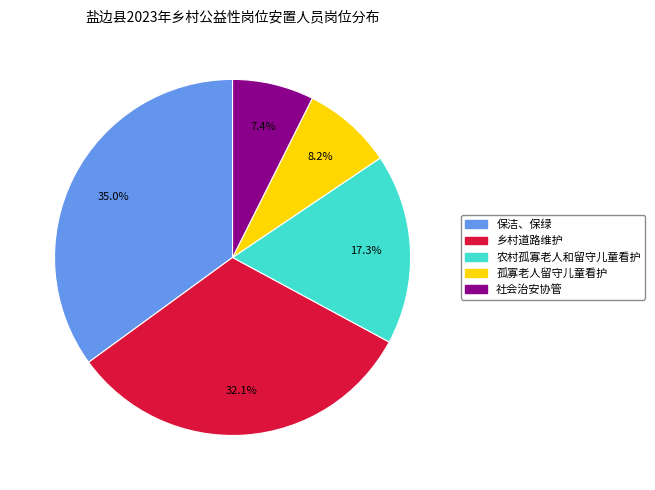

Combined, what portion of the pie is 乡村道路维护 and 社会治安协管?

39.5%